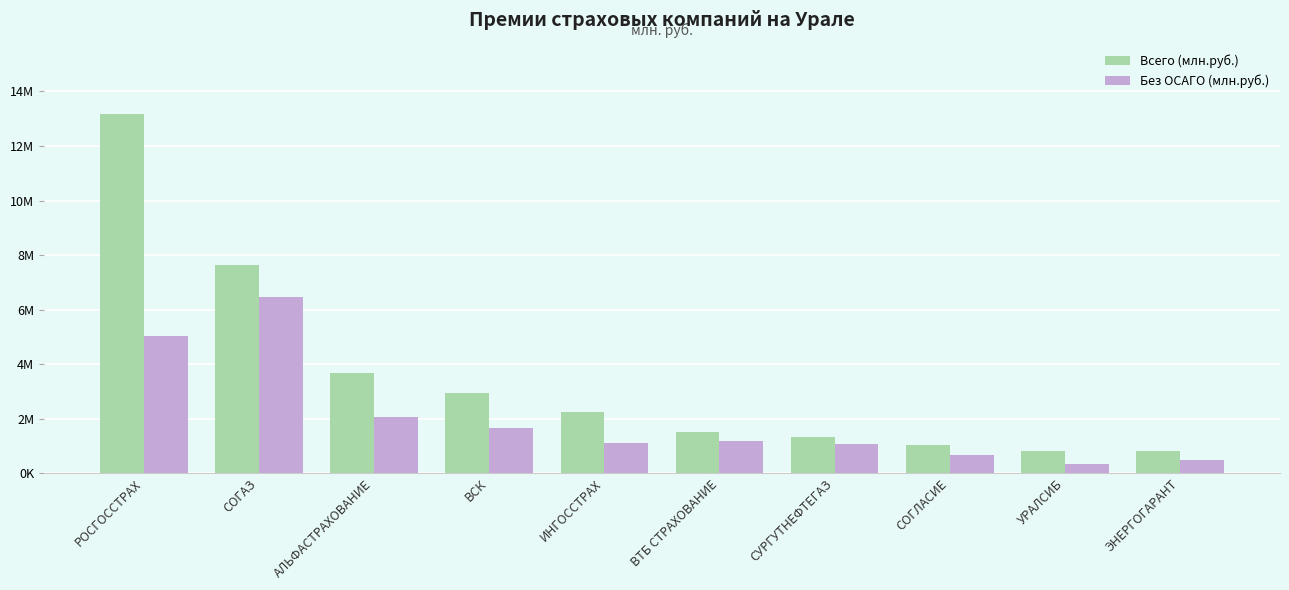

List the series in order of their peak value, lowest first.

Без ОСАГО (млн.руб.), Всего (млн.руб.)